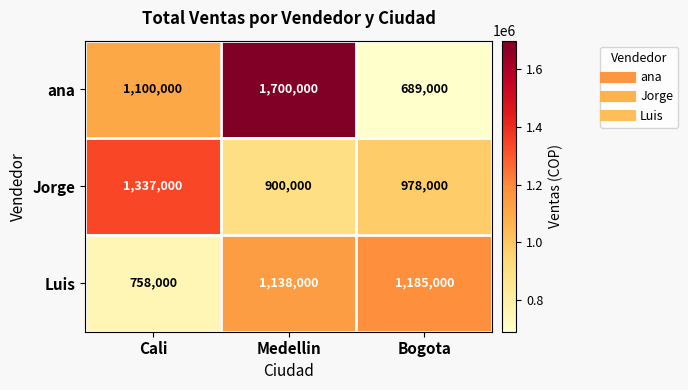

List the series in order of their peak value, highest first.

ana, Jorge, Luis